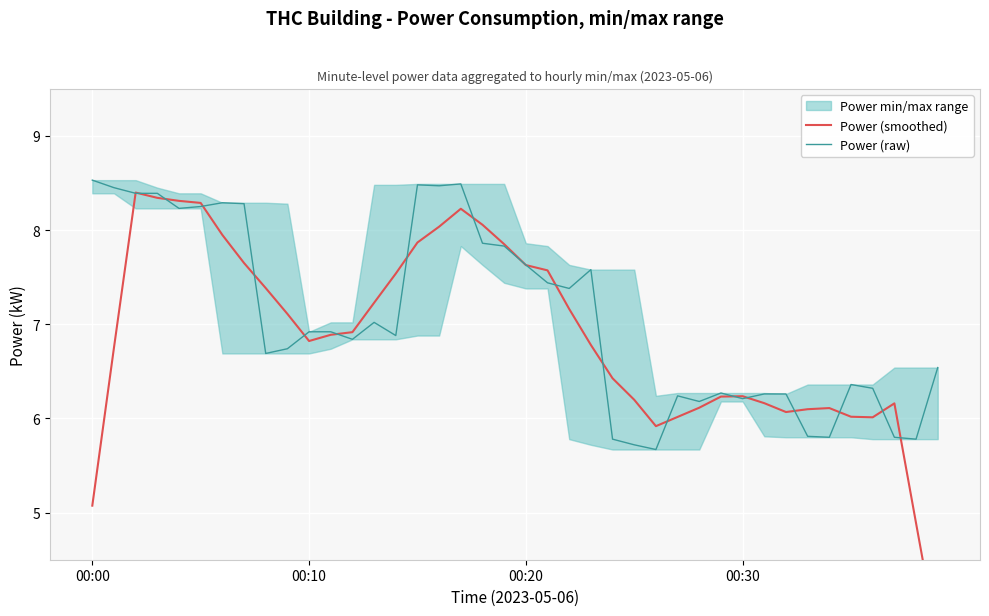

Where does the Power (raw) series first go above 6?

00:00